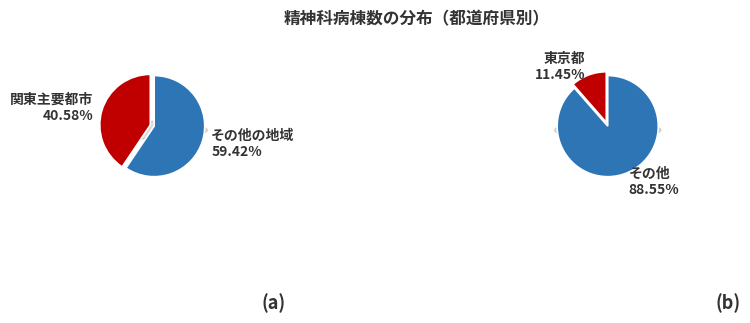

Does 茨城県 account for over 50% of the chart?

No